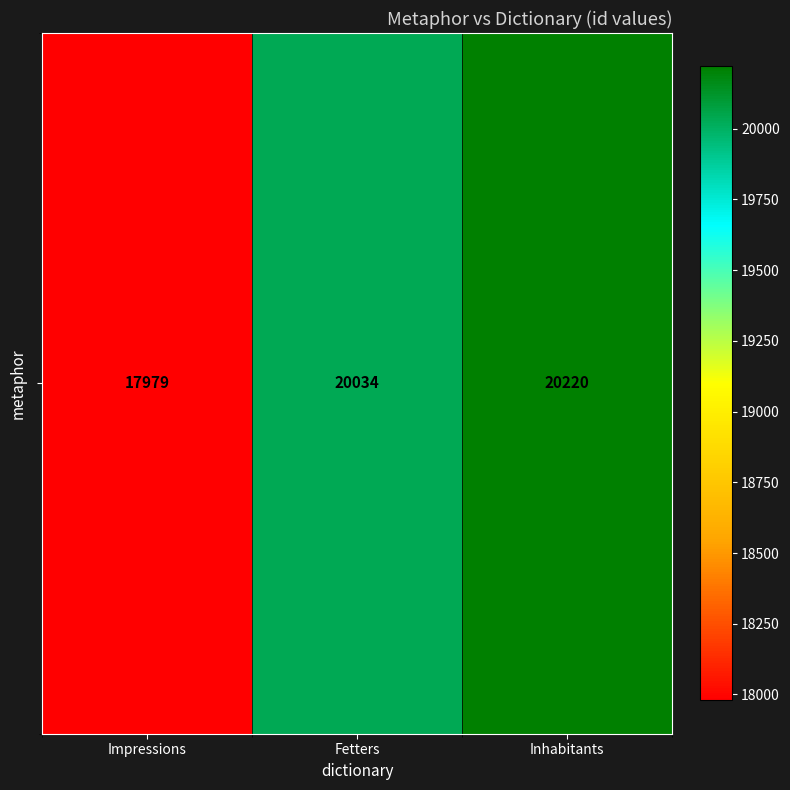

Rank the categories by value from lowest to highest.

Impressions, Fetters, Inhabitants